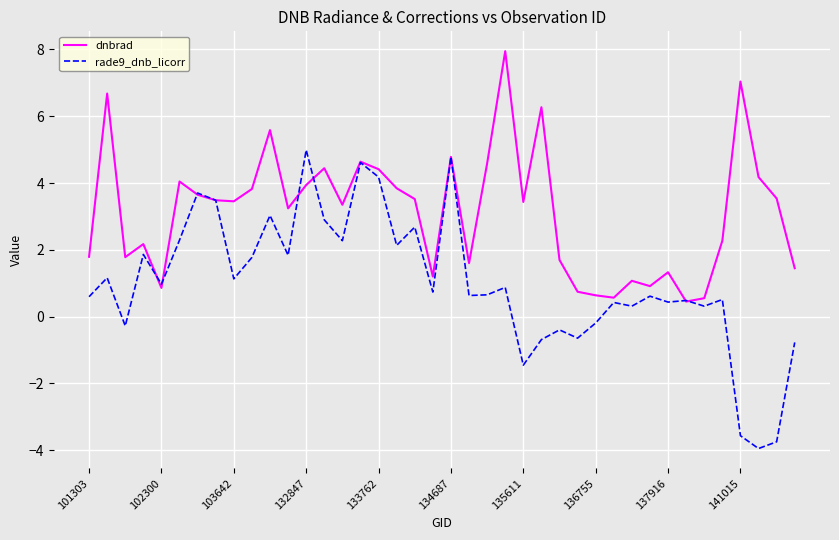

Is this an area chart (filled region under the line)?

No